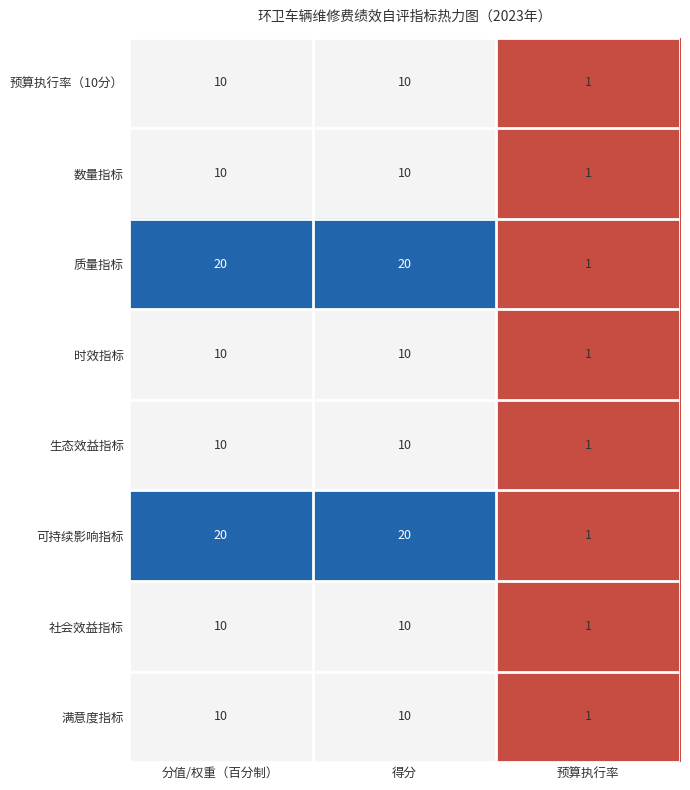

Reading left to right, list all the values displayed in this chart.

预算执行率（10分）: 分值/权重（百分制）=10	得分=10	预算执行率=1
数量指标: 分值/权重（百分制）=10	得分=10	预算执行率=1
质量指标: 分值/权重（百分制）=20	得分=20	预算执行率=1
时效指标: 分值/权重（百分制）=10	得分=10	预算执行率=1
生态效益指标: 分值/权重（百分制）=10	得分=10	预算执行率=1
可持续影响指标: 分值/权重（百分制）=20	得分=20	预算执行率=1
社会效益指标: 分值/权重（百分制）=10	得分=10	预算执行率=1
满意度指标: 分值/权重（百分制）=10	得分=10	预算执行率=1